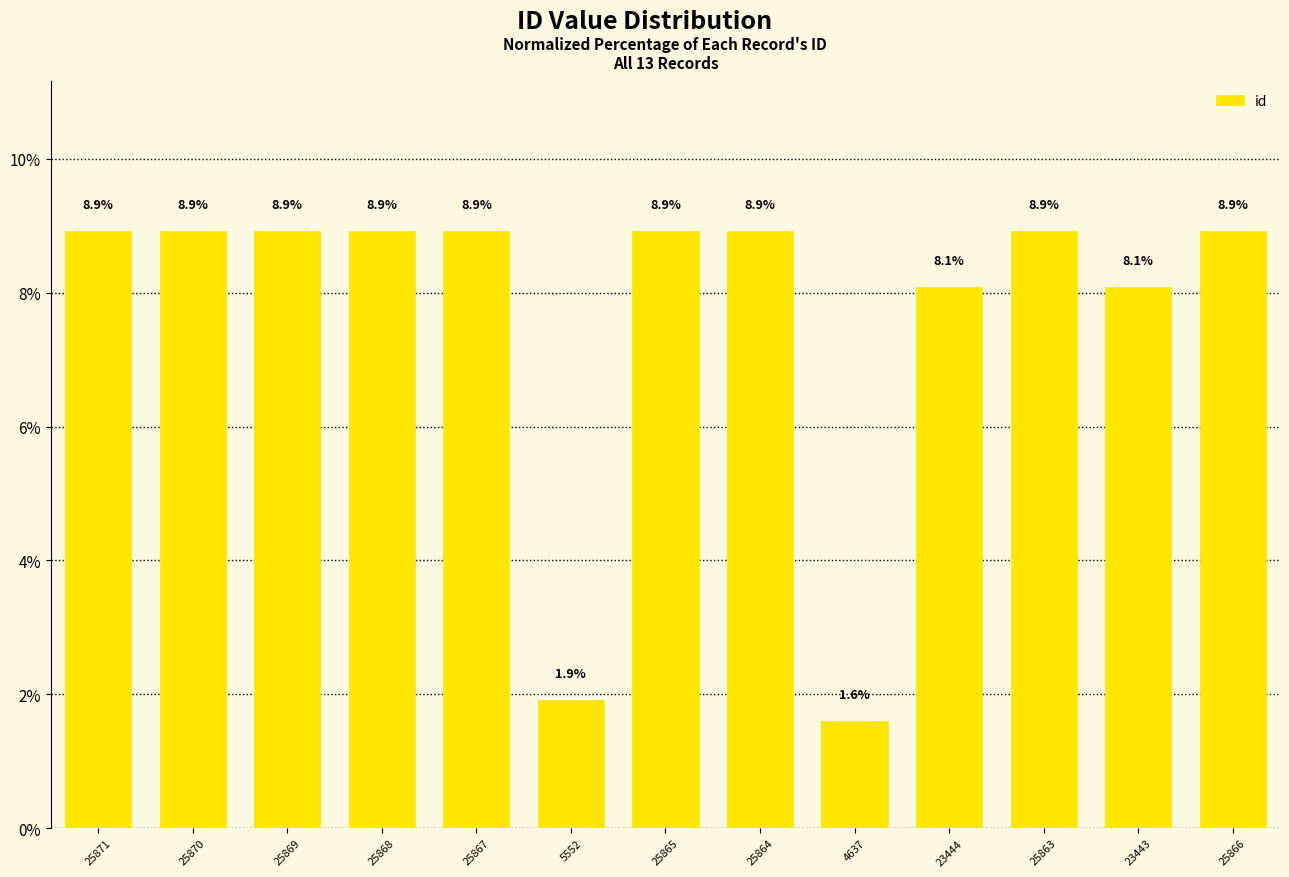

What position from the right is 25869?

11